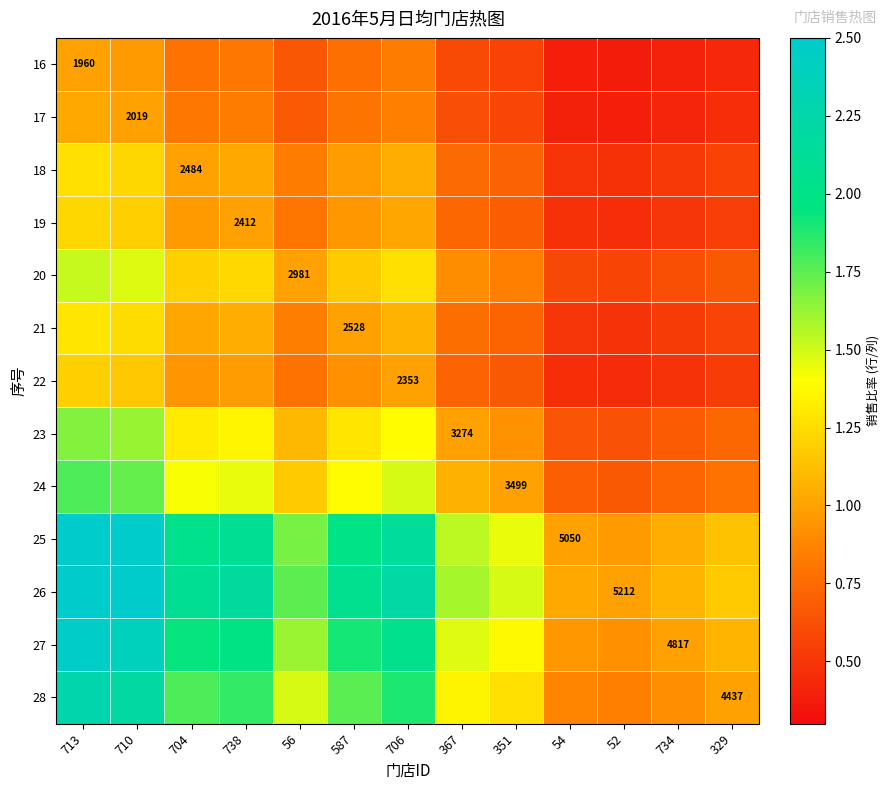

Which series has the widest spread of values?

26